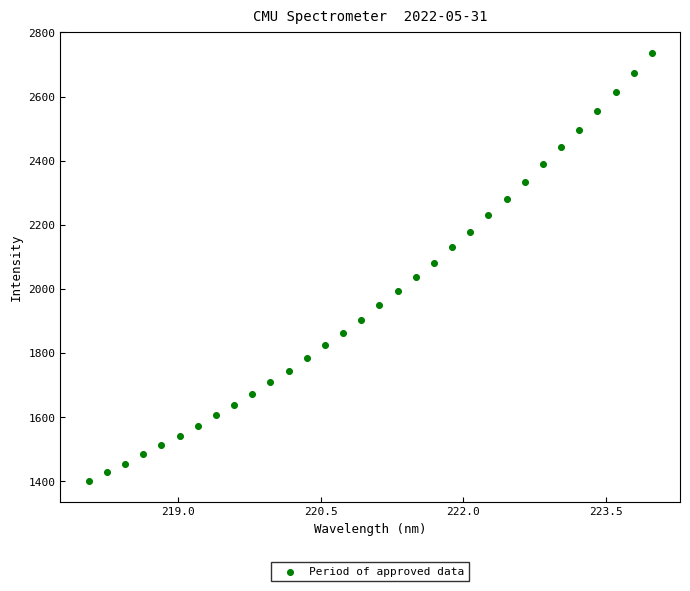

What is the range of X values (max minus min)?

5.9